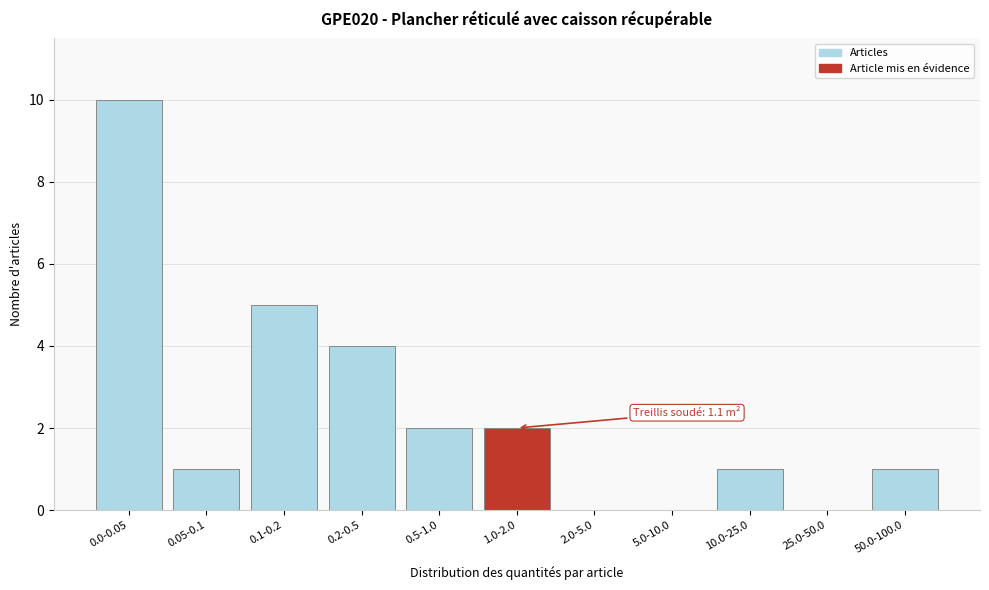

Reading right to left, transcribe all the data shown in this chart.

50.0-100.0=1	25.0-50.0=0	10.0-25.0=1	5.0-10.0=0	2.0-5.0=0	1.0-2.0=2	0.5-1.0=2	0.2-0.5=4	0.1-0.2=5	0.05-0.1=1	0.0-0.05=10